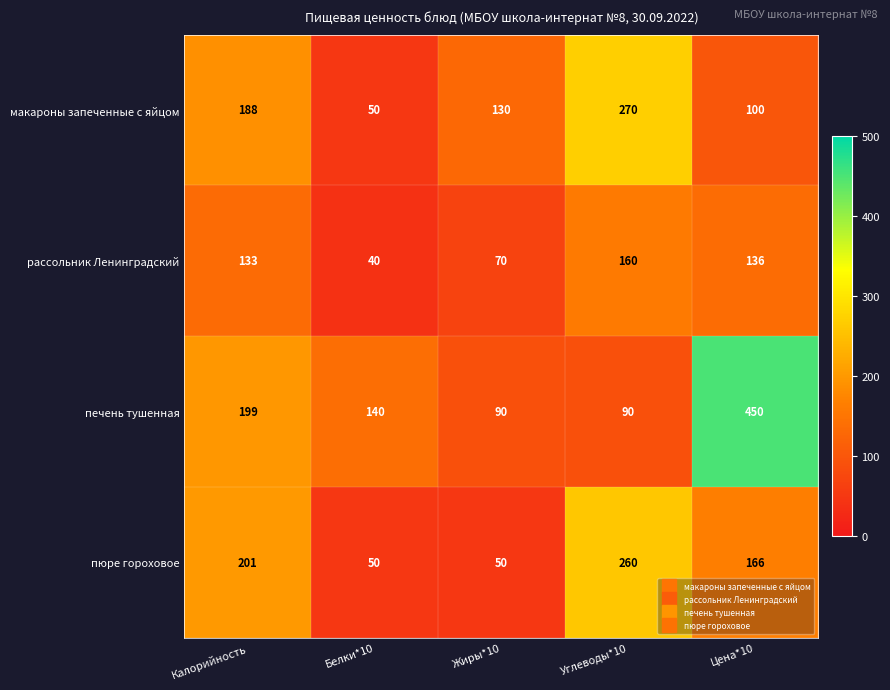

How many series are shown in this chart?

4